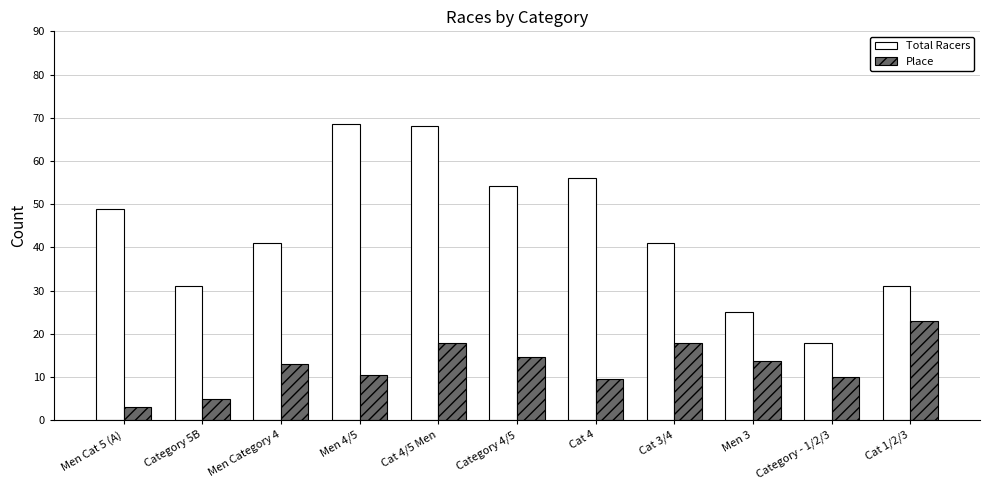

What is the highest value of the Place series?

23.0